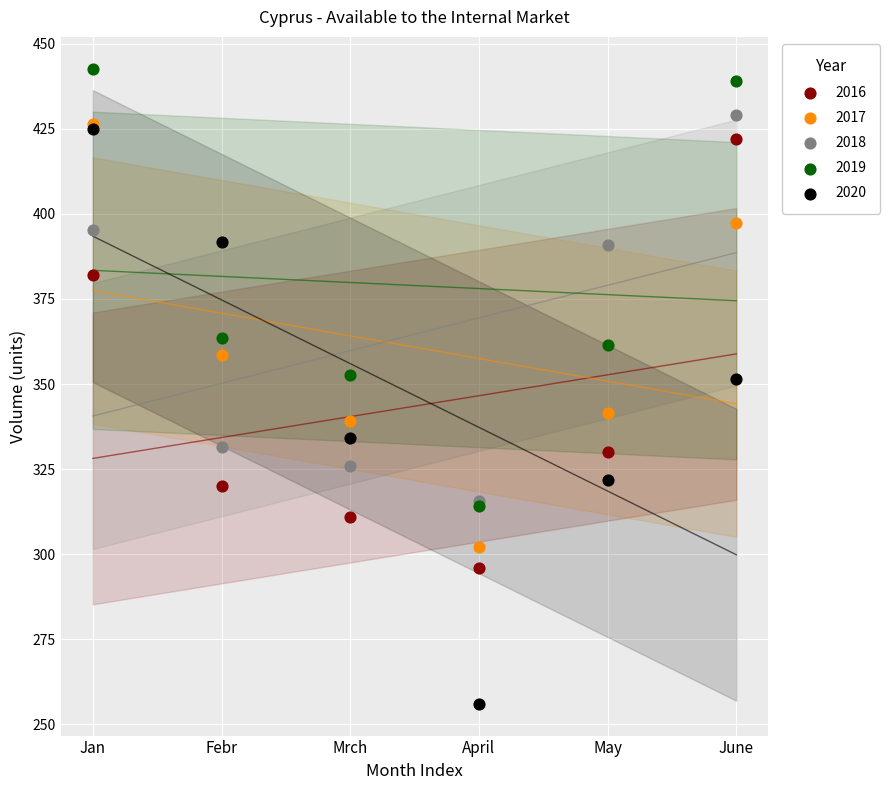

Which series contains the highest Y value?

2019